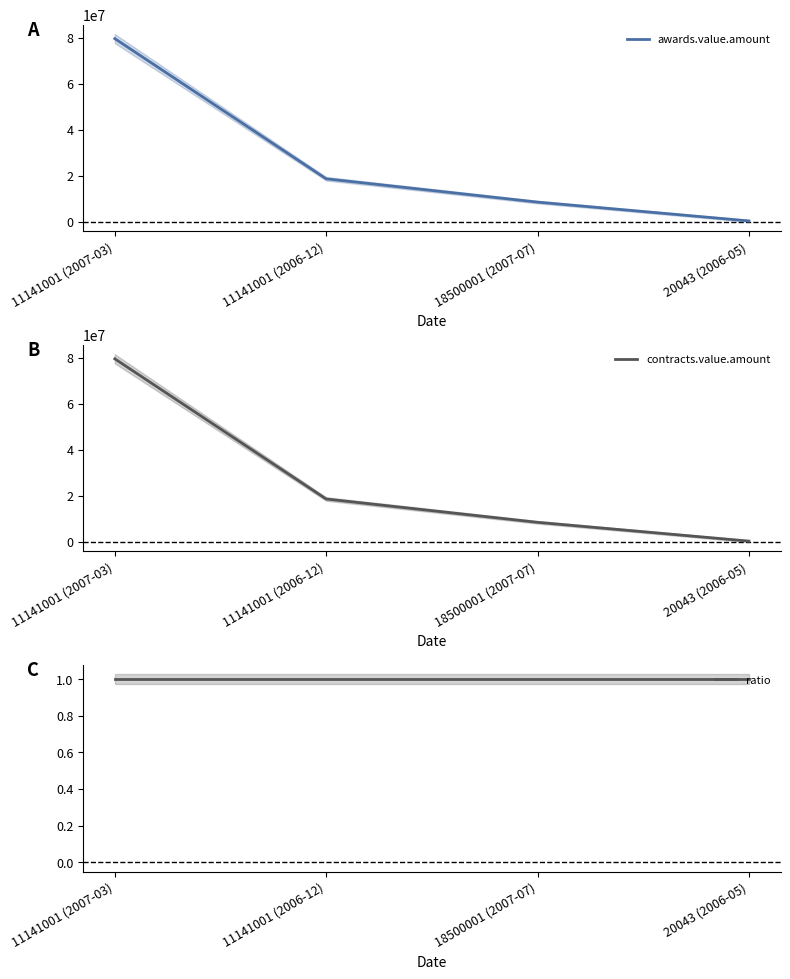

Does the chart have visible grid lines?

No